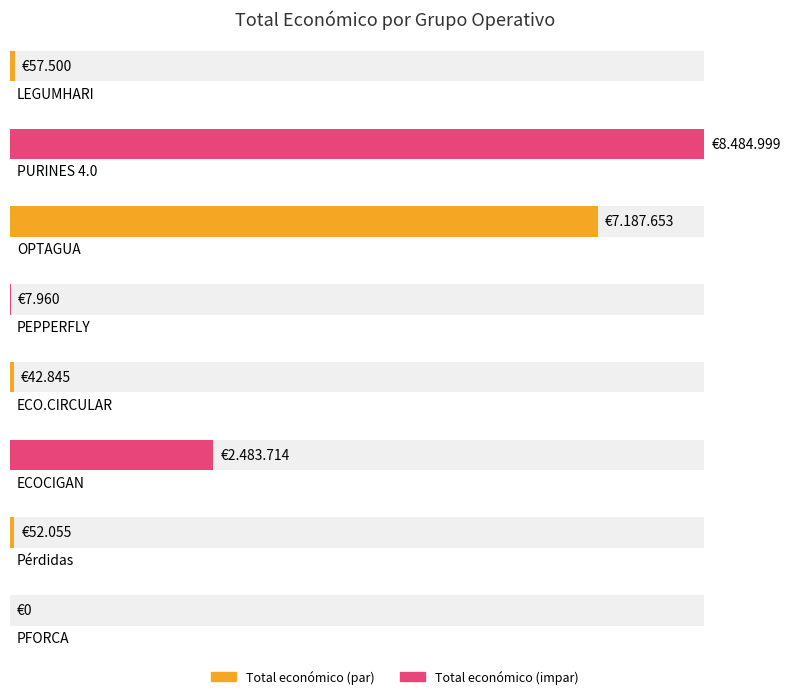

List the labels in order of value, largest first.

PURINES 4.0, OPTAGUA, ECOCIGAN, LEGUMHARI, Pérdidas, ECO.CIRCULAR, PEPPERFLY, PFORCA